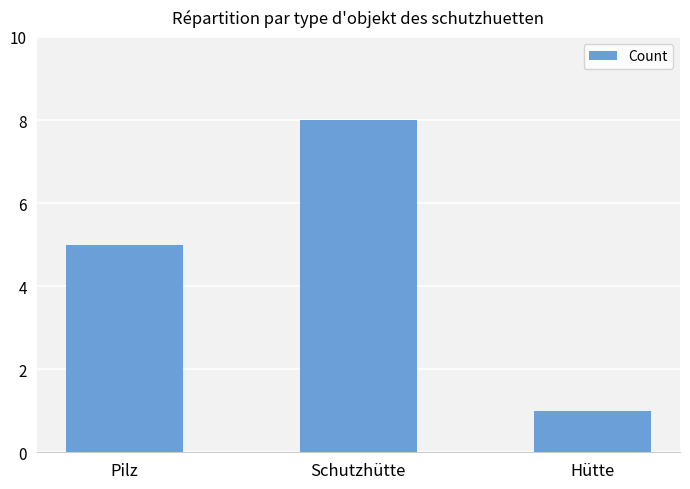

What is the label of the 2nd bar from the left?

Schutzhütte